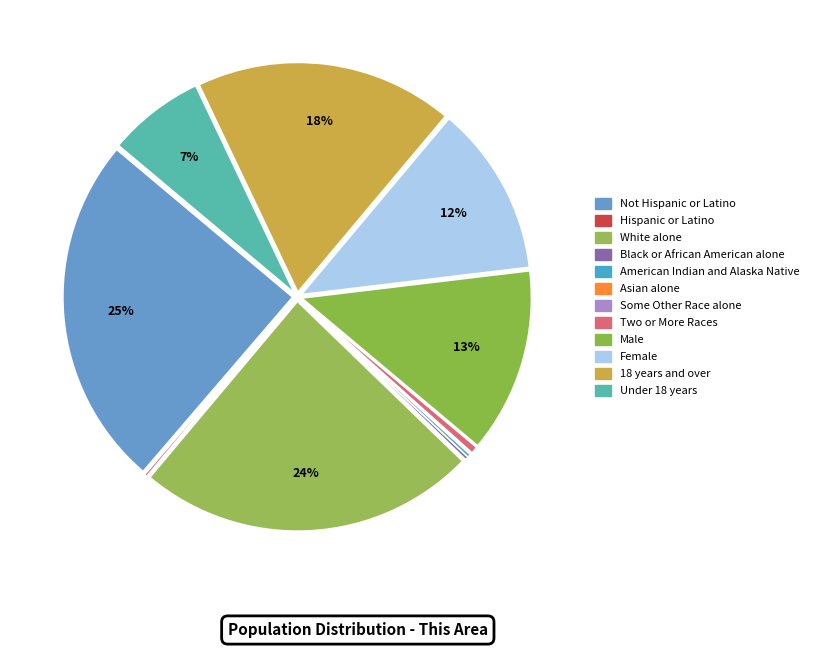

What is the ratio of the value at Not Hispanic or Latino to the value at Black or African American alone?

104.3